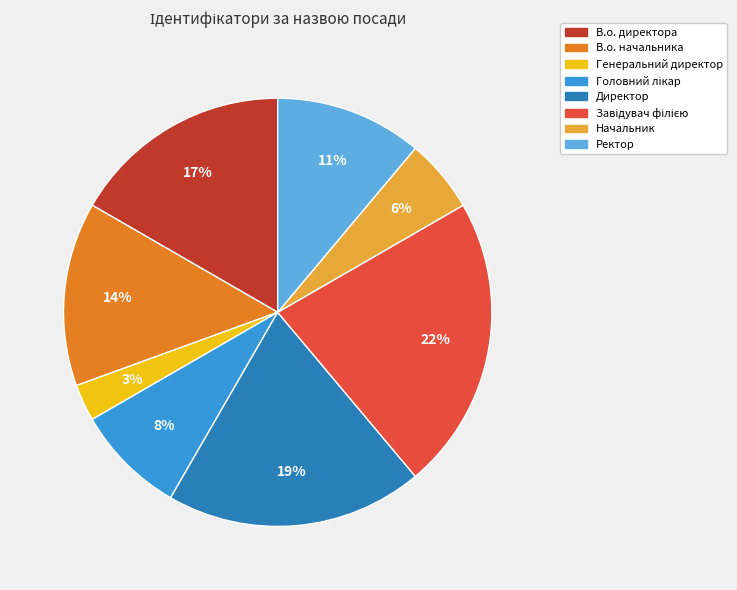

Combined, do Директор and В.о. директора account for over 50%?

No